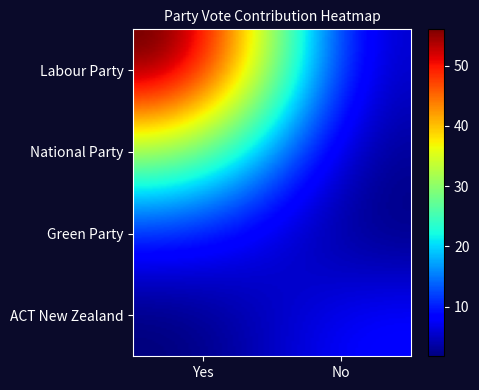

At how many categories does at least one series exceed 41?

1